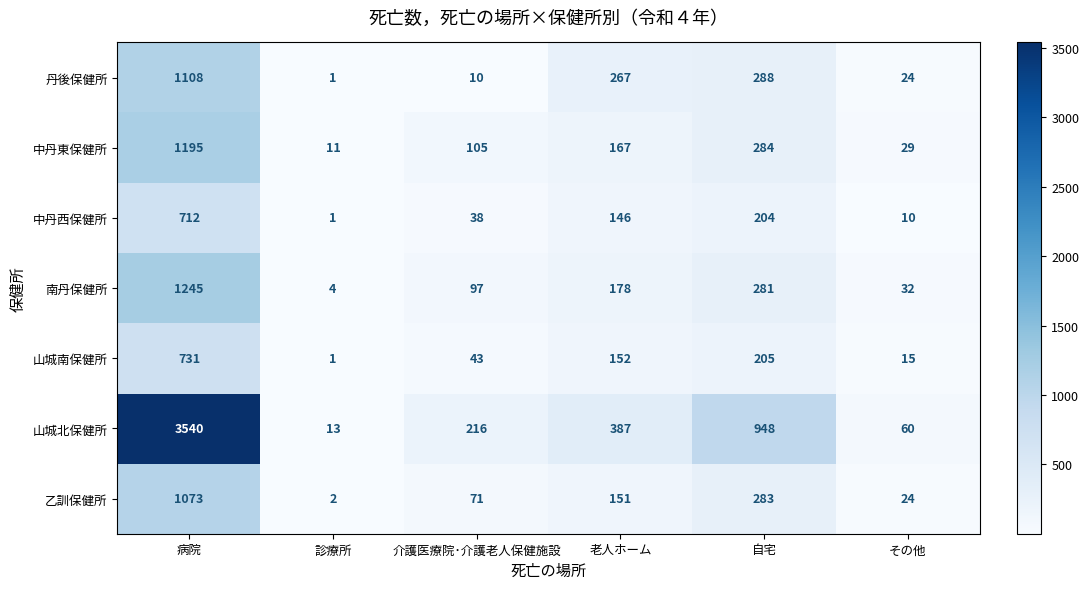

List the series in order of their peak value, lowest first.

中丹西保健所, 山城南保健所, 乙訓保健所, 丹後保健所, 中丹東保健所, 南丹保健所, 山城北保健所